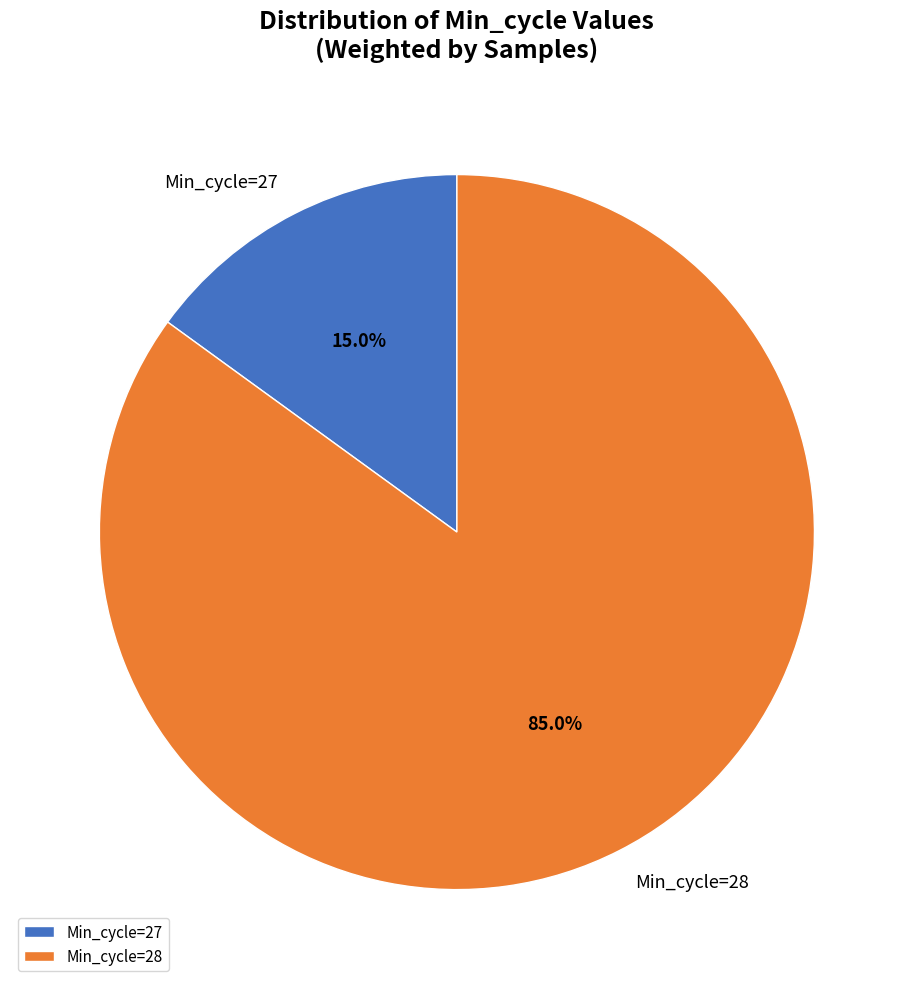

Count the number of slices in the pie.

2